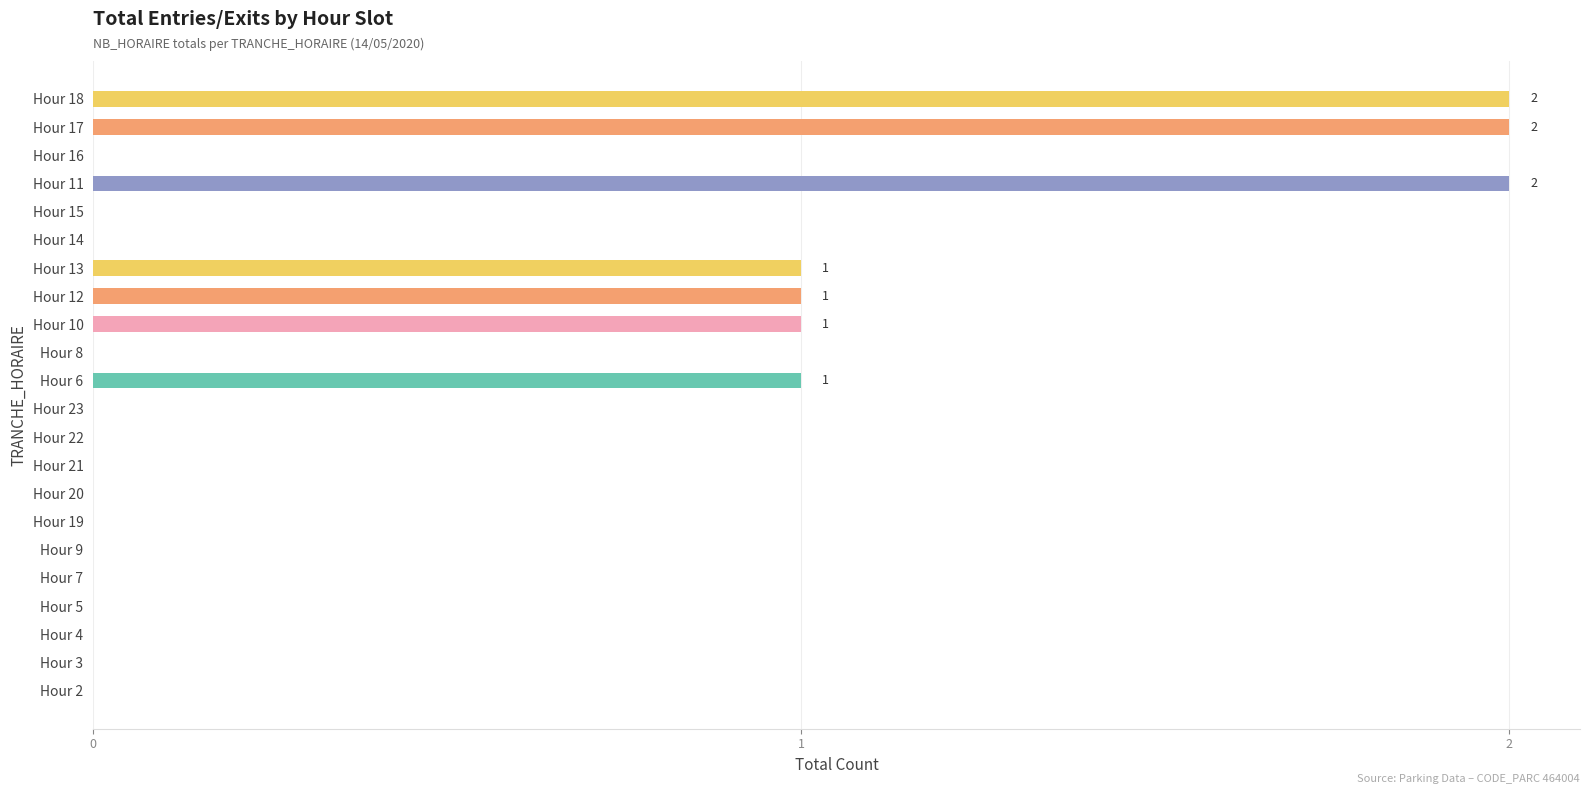

What is the ratio of the value at Hour 10 to the value at Hour 17?

0.5